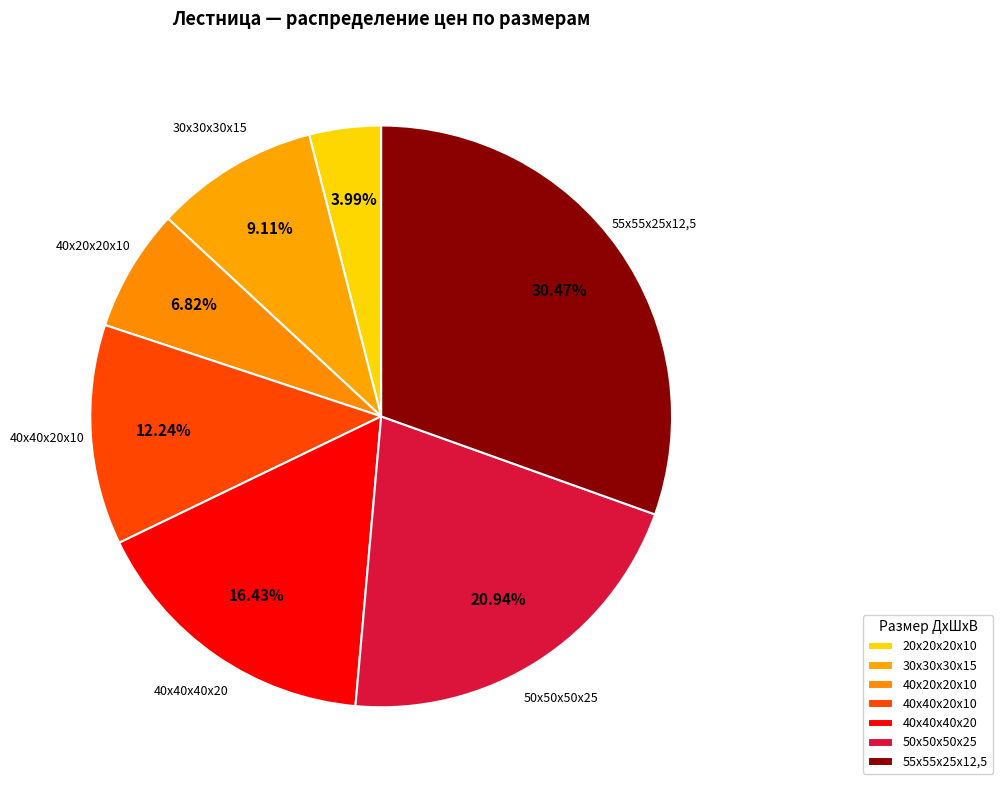

Do 20х20х20х10 and 40х20х20х10 together represent more than half of the pie?

No